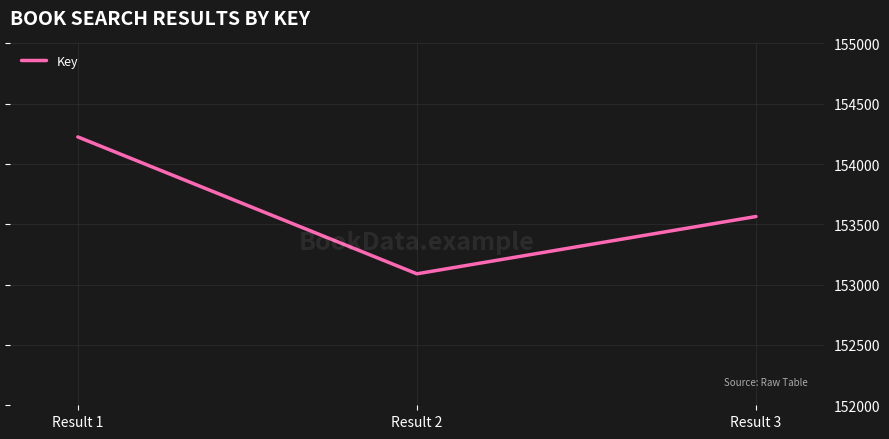

How many values are below 153565?

1